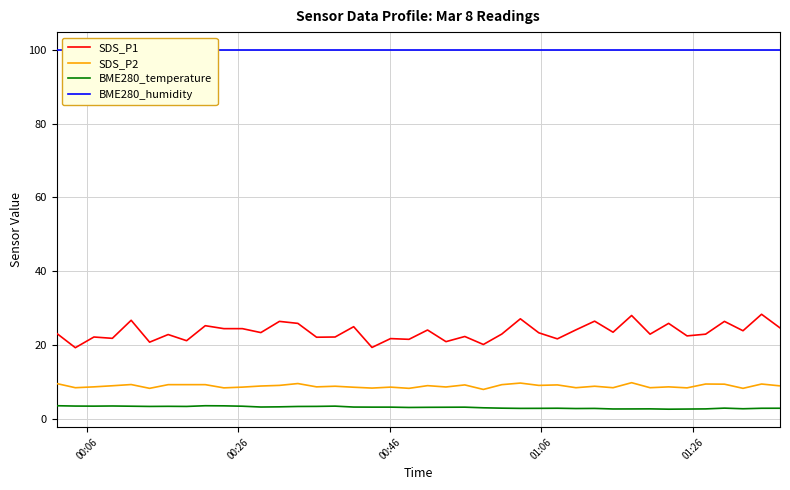

True or false: SDS_P1 and BME280_temperature cross at least once.

False